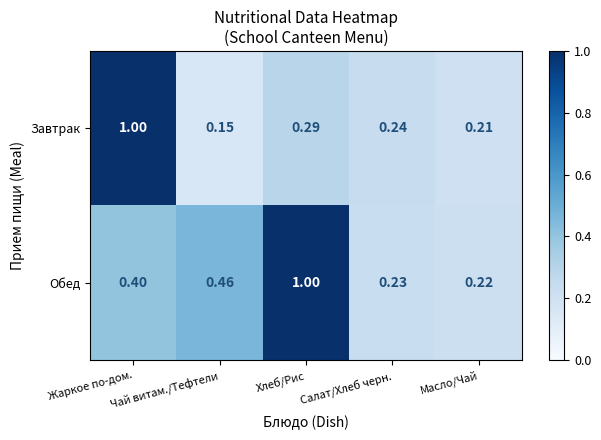

Rank the series by their average value, from lowest to highest.

Завтрак, Обед